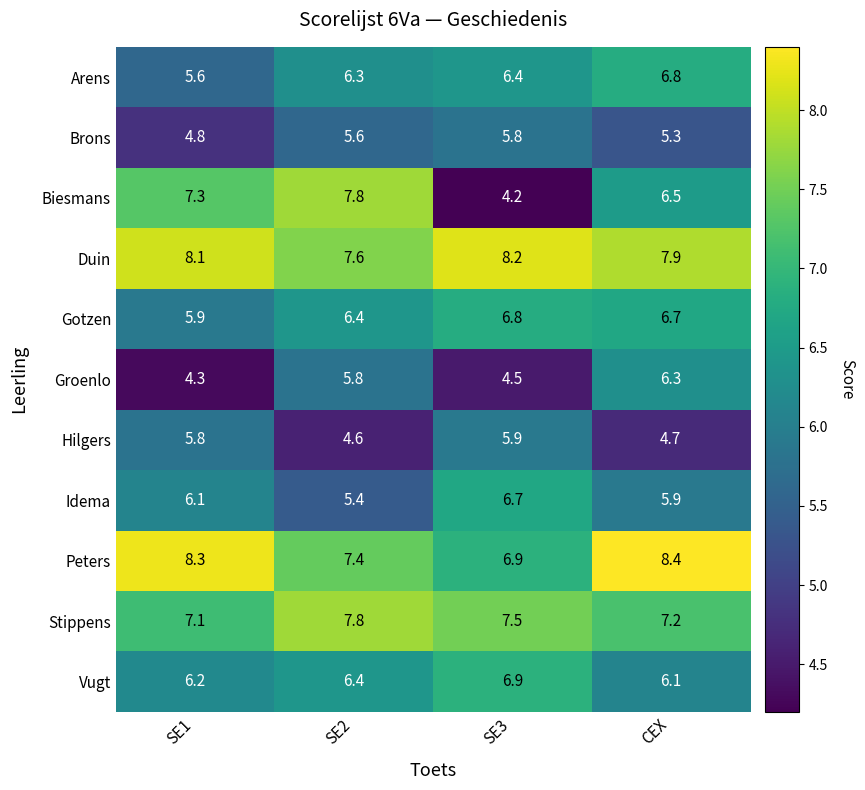

Which series has the largest range (max minus min)?

Biesmans